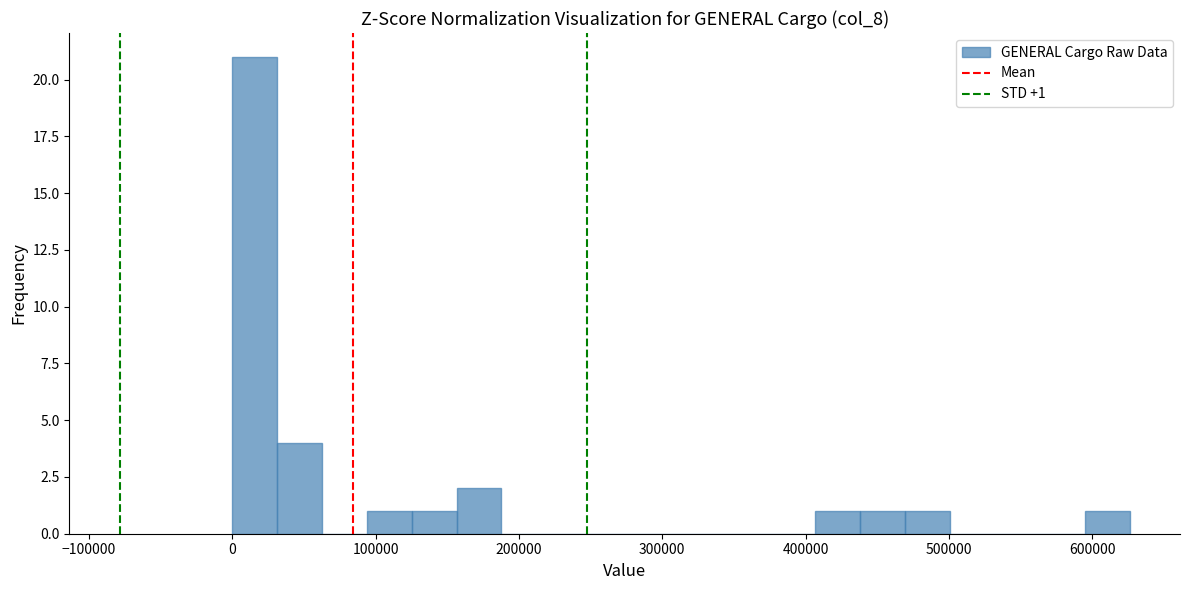

Read against the x-axis, roughly where is the centre of the tallest bar?

20000